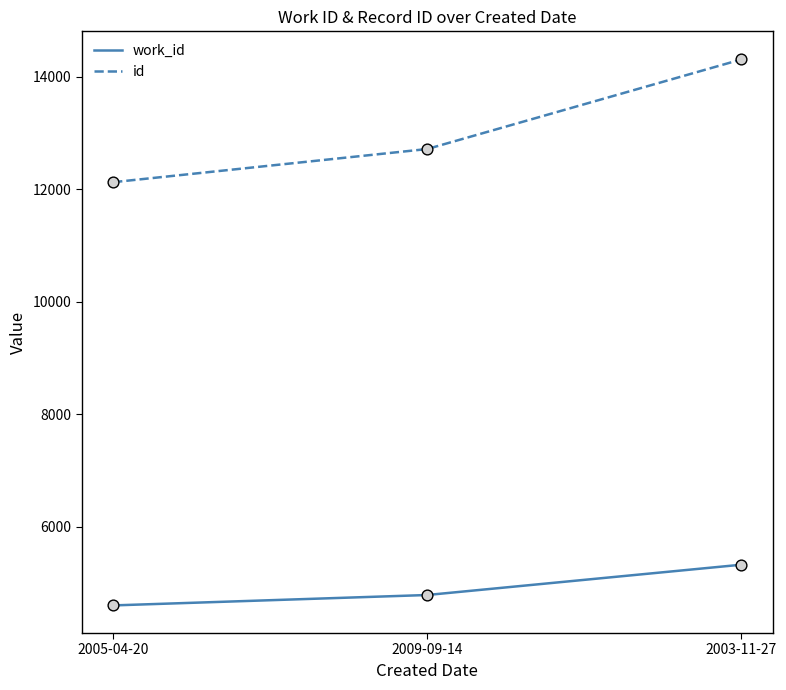

Which series reaches the minimum Y coordinate?

work_id